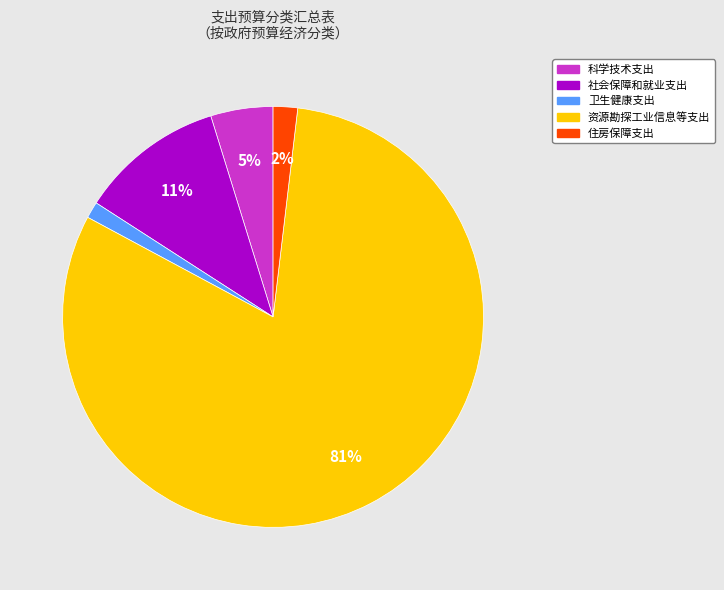

Does 卫生健康支出 account for over 50% of the chart?

No